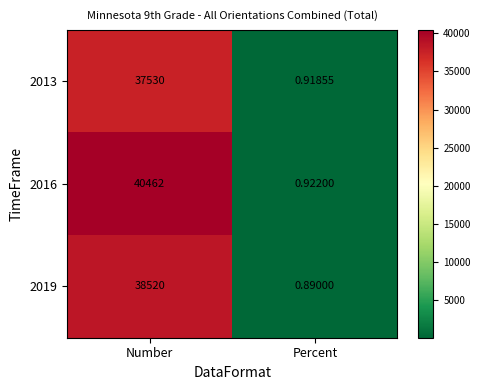

Rank the series by their maximum value, from highest to lowest.

2016, 2019, 2013